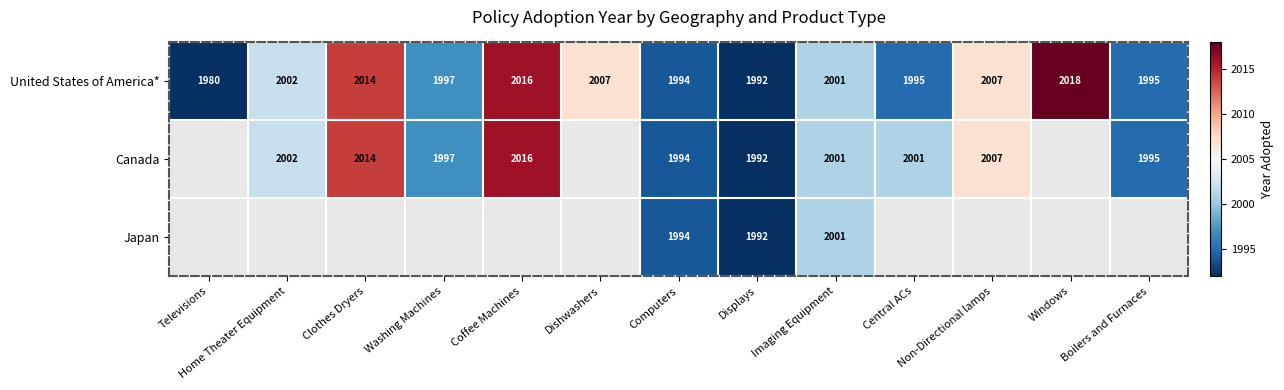

Is the value of Canada at Home Theater Equipment greater than the value of United States of America* at Coffee Machines?

No